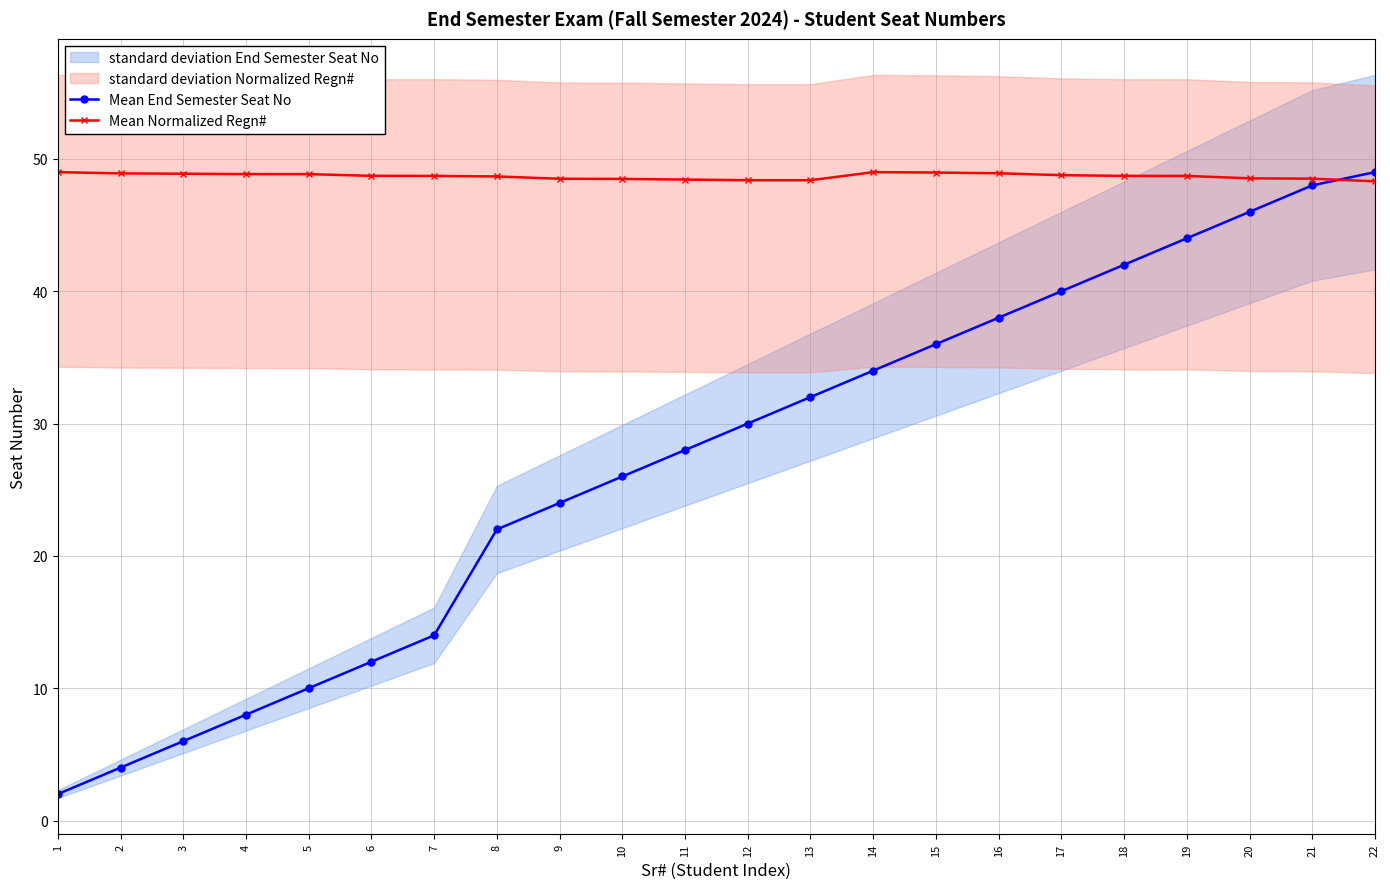

Where do Mean Normalized Regn# and Mean End Semester Seat No first cross each other?

21 and 22